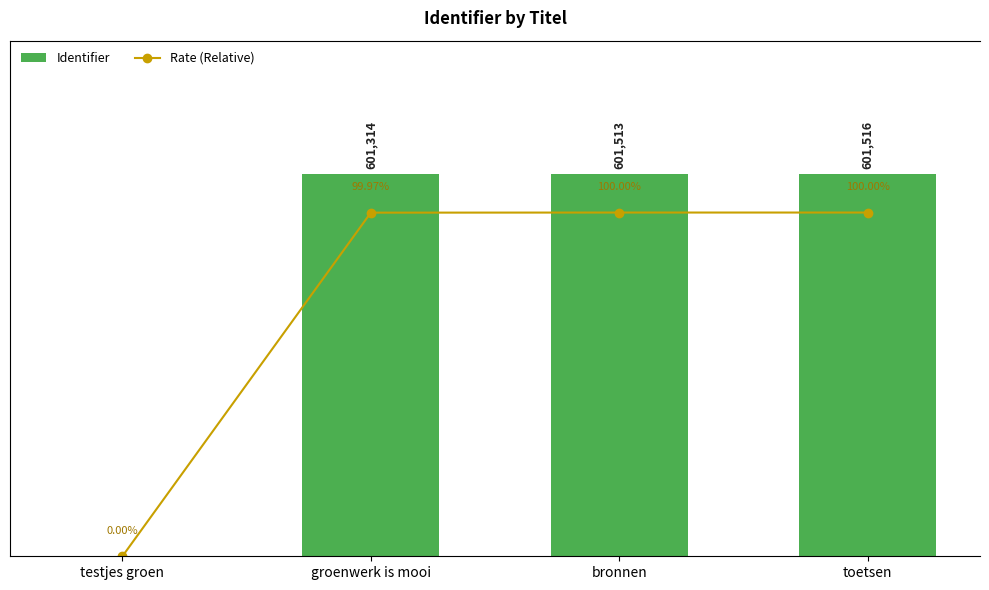

At how many categories does at least one series exceed 322647?

3